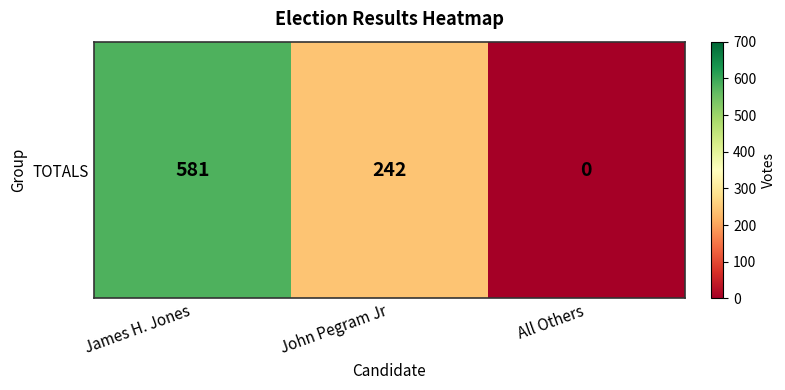

List the labels in order of value, smallest first.

All Others, John Pegram Jr, James H. Jones